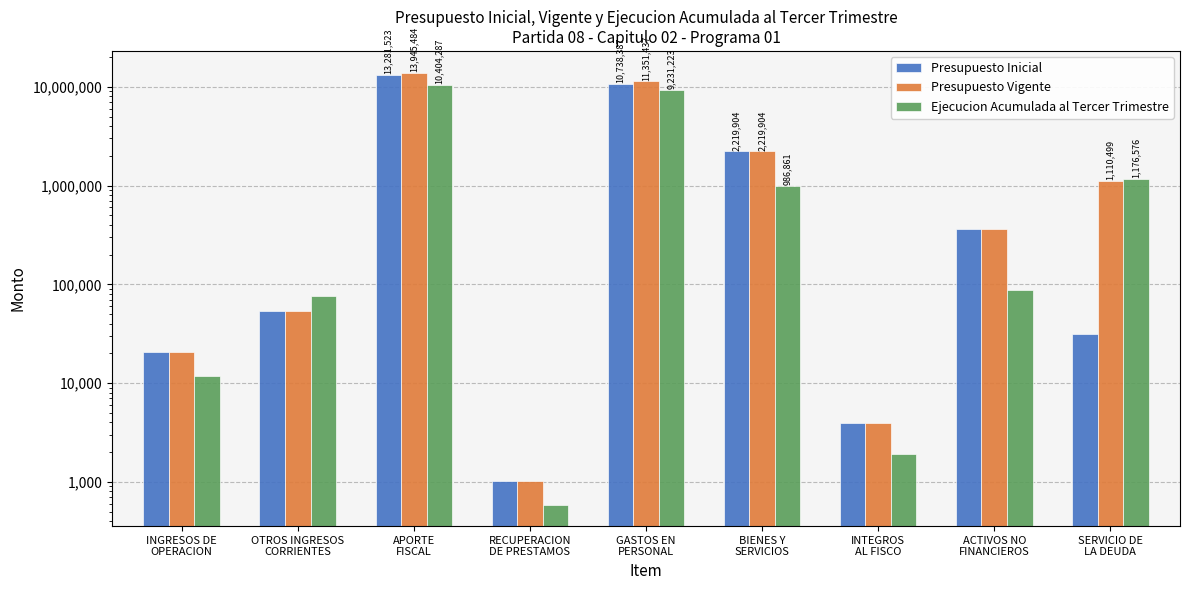

What value does the Presupuesto Inicial series have at INGRESOS DE
OPERACION?

20560